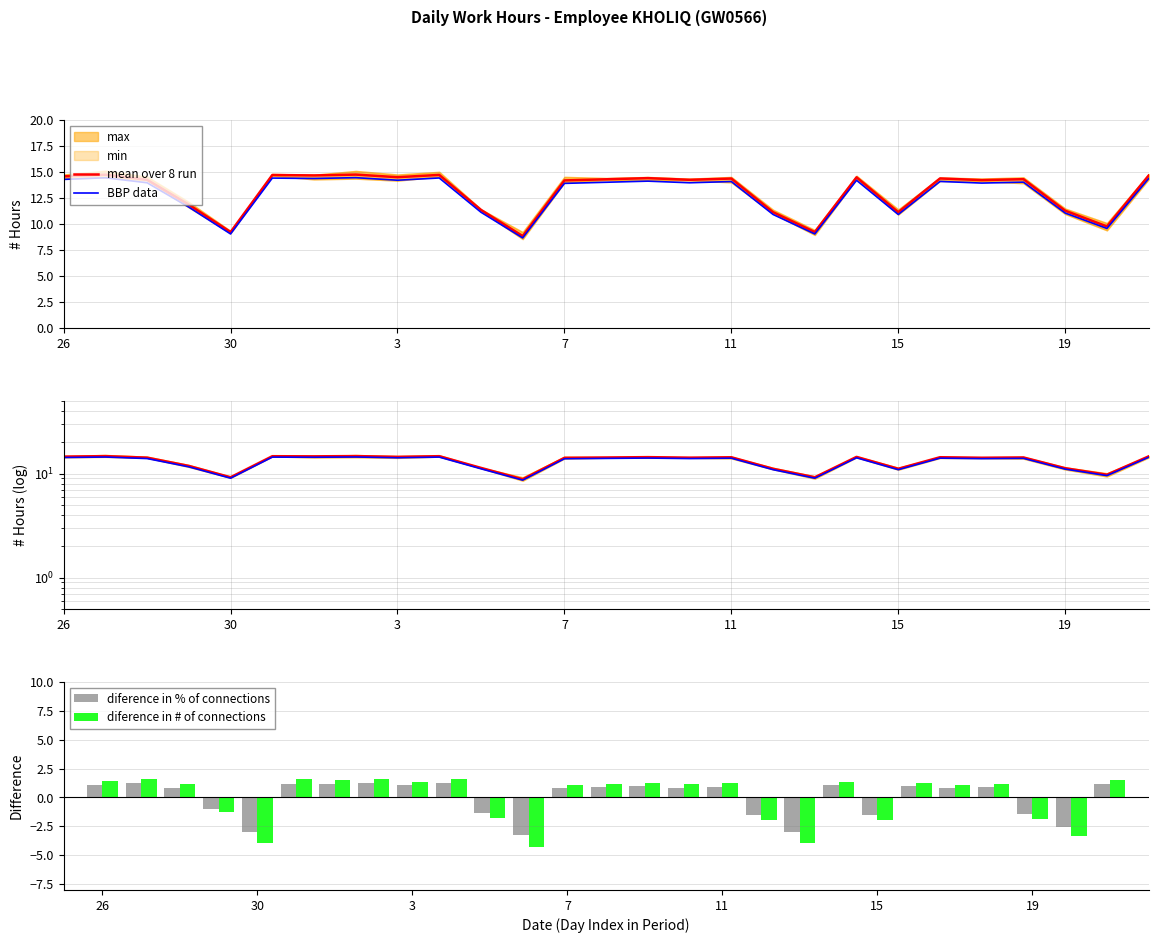

How many groups of bars are there?

27